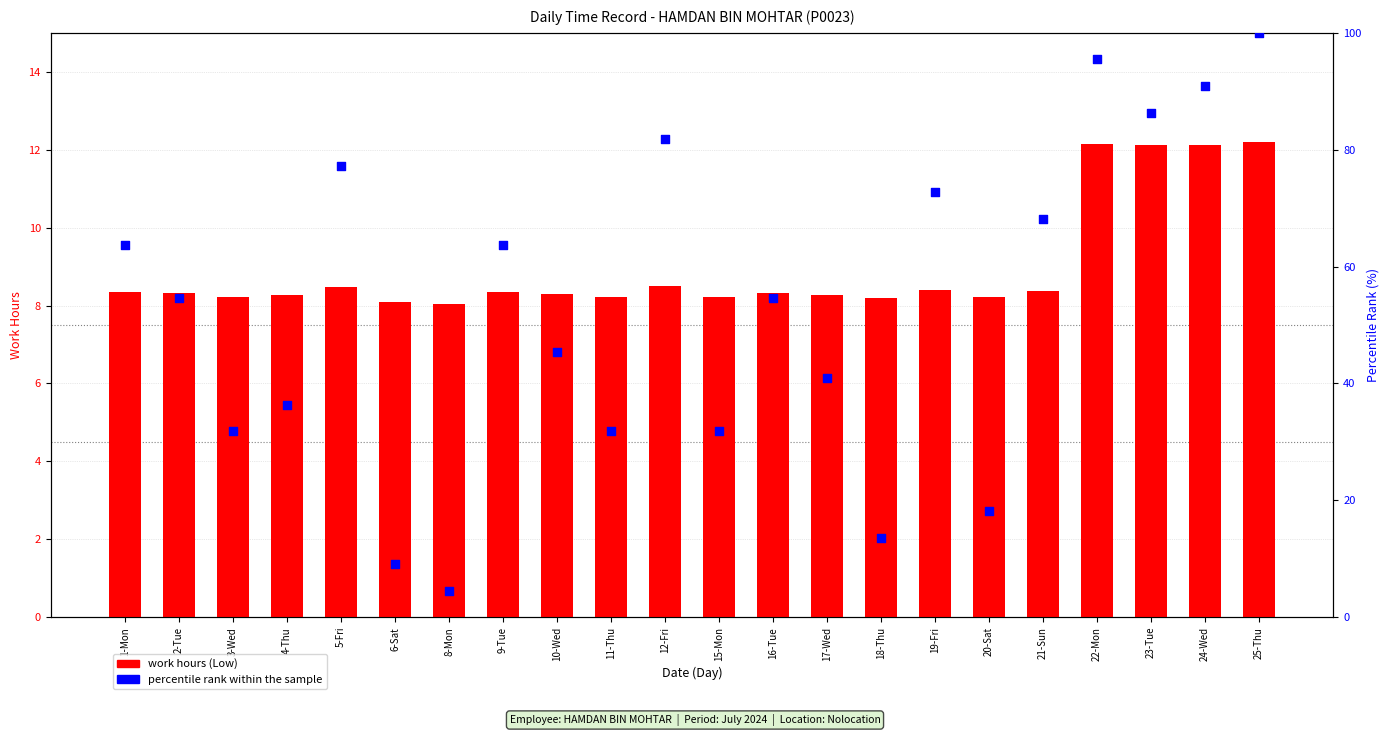

At which category is the sum across all series the highest?

25-Thu